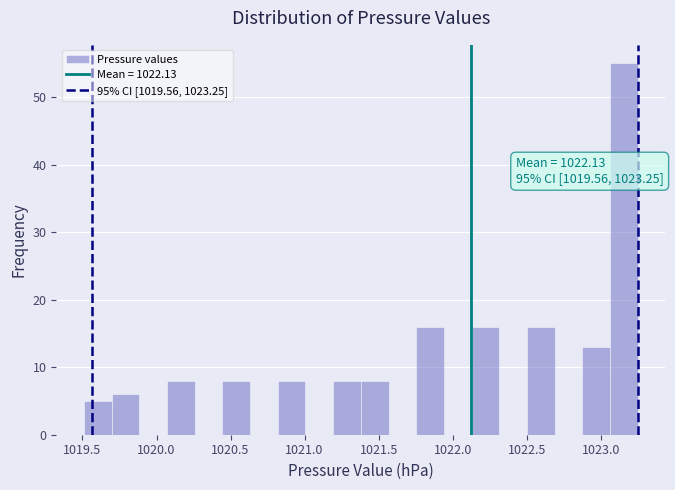

Around what value on the x-axis is the tallest bar? Give the approximate position of its centre, as read against the axis.

1023.15